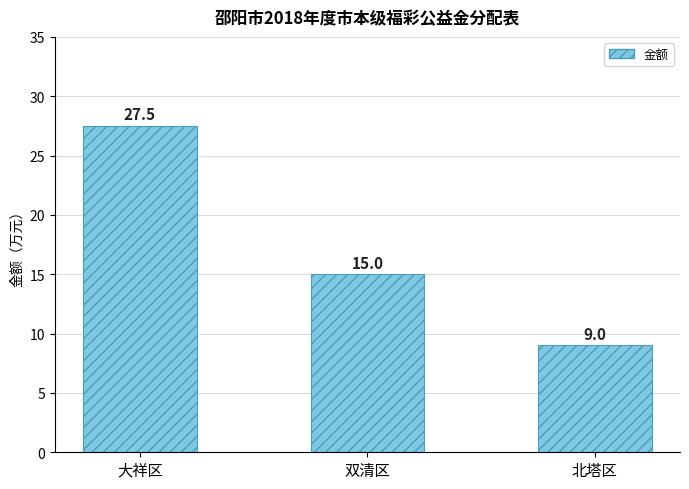

Rank the categories by value from lowest to highest.

北塔区, 双清区, 大祥区